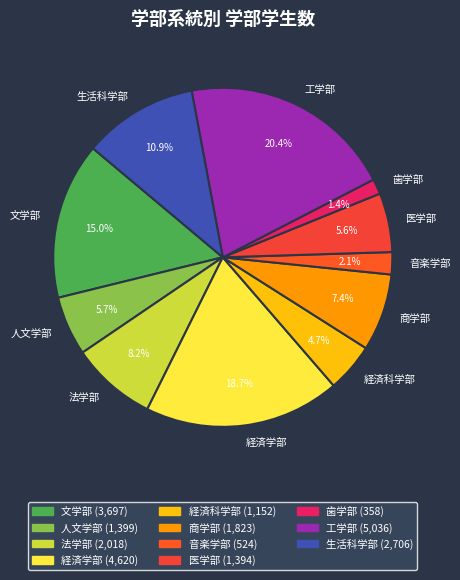

To the nearest percent, what is the average slice percentage?

9%